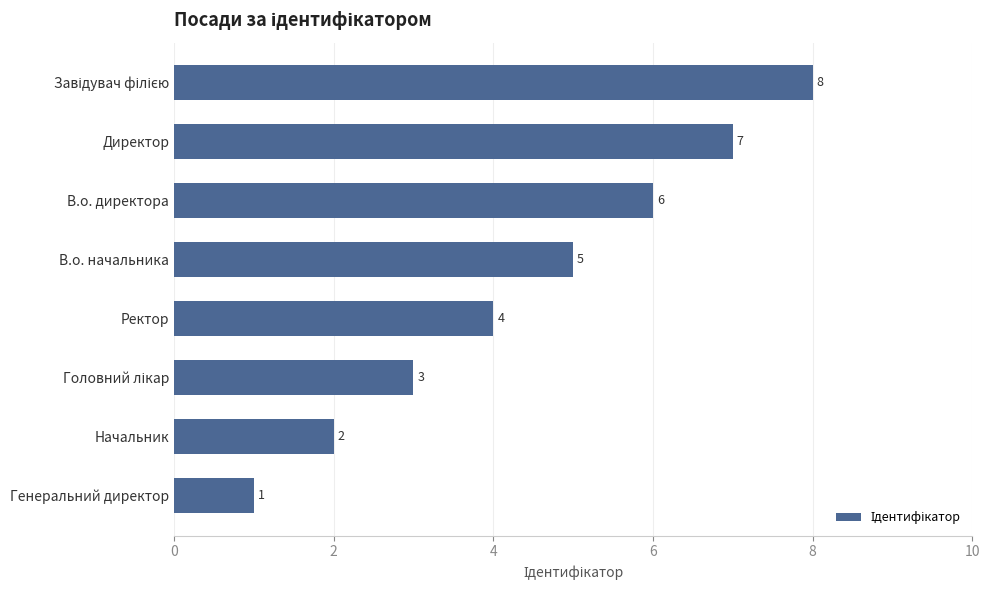

How many series are shown in this chart?

1